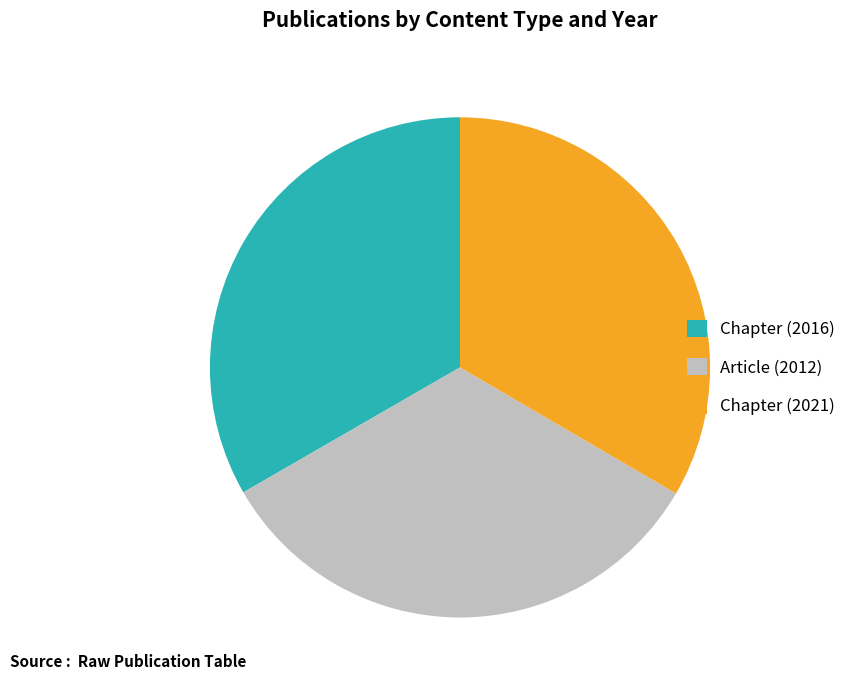

Does Chapter (2016) represent more than half of the total?

No